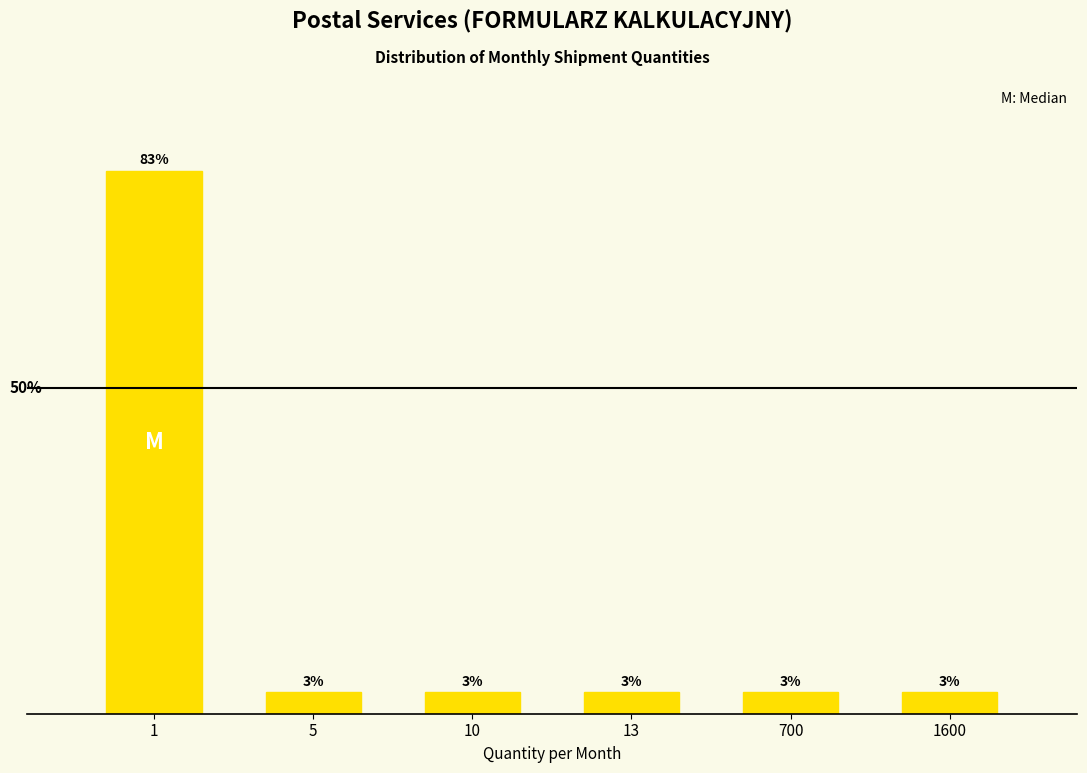

Are the bars horizontal?

No